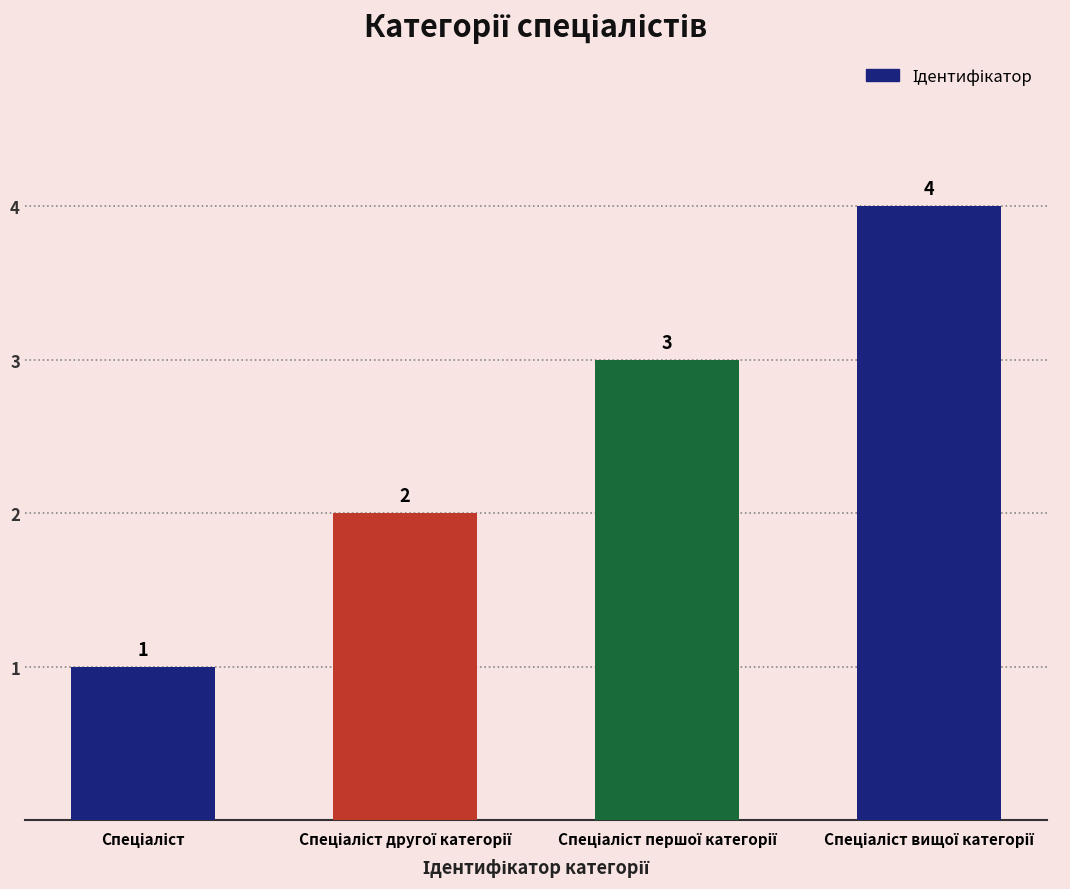

What is the difference between the maximum and minimum values?

3